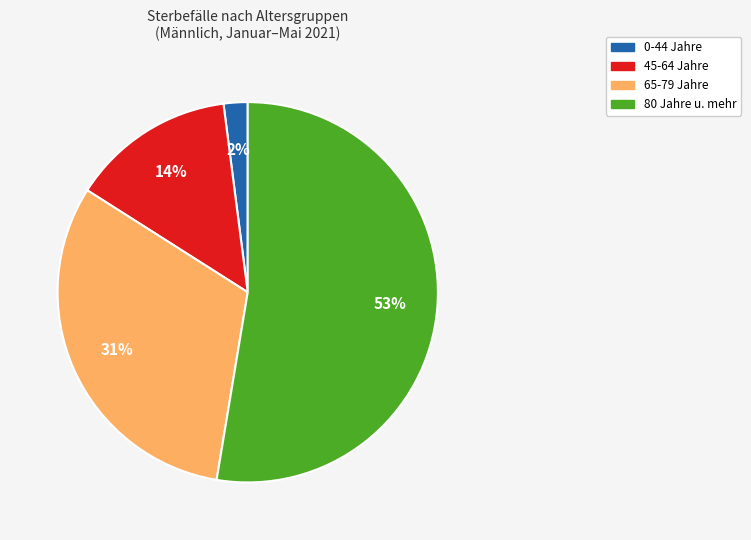

To the nearest percent, what is the difference between the largest and smallest slice percentages?

51%